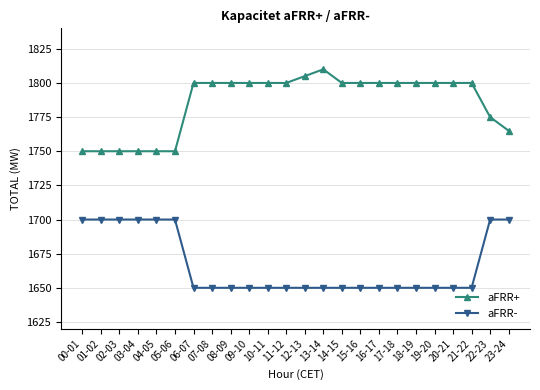

What is the difference between the highest and lowest values at 09-10?

150